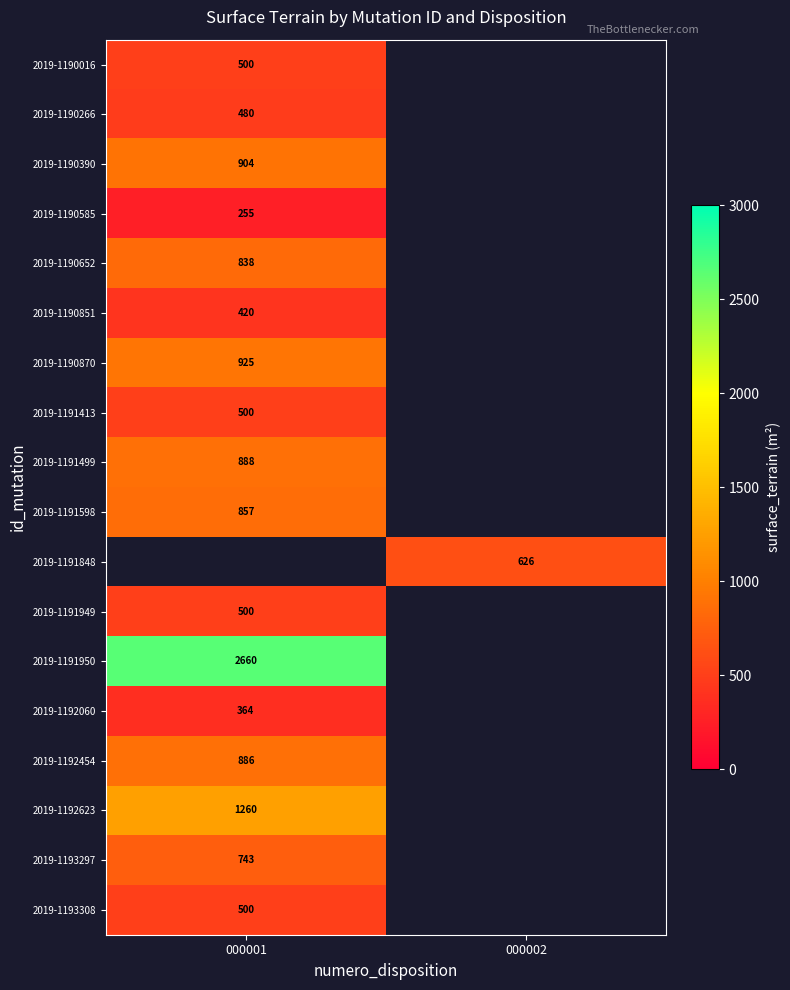

The value of 2019-1190652 at 000001 is 180. True or false?

False